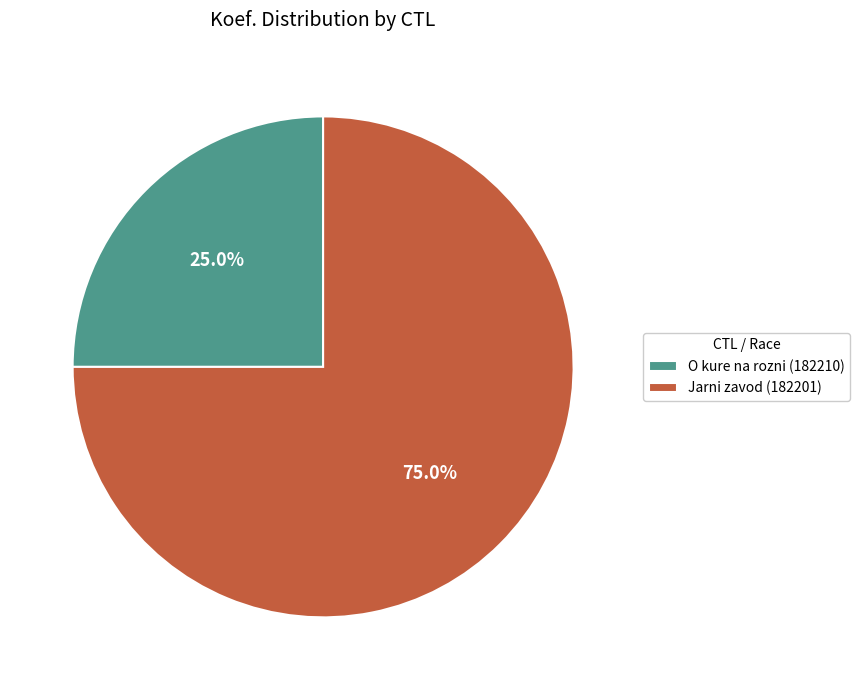

Rank the categories by value from highest to lowest.

Jarni zavod (182201), O kure na rozni (182210)